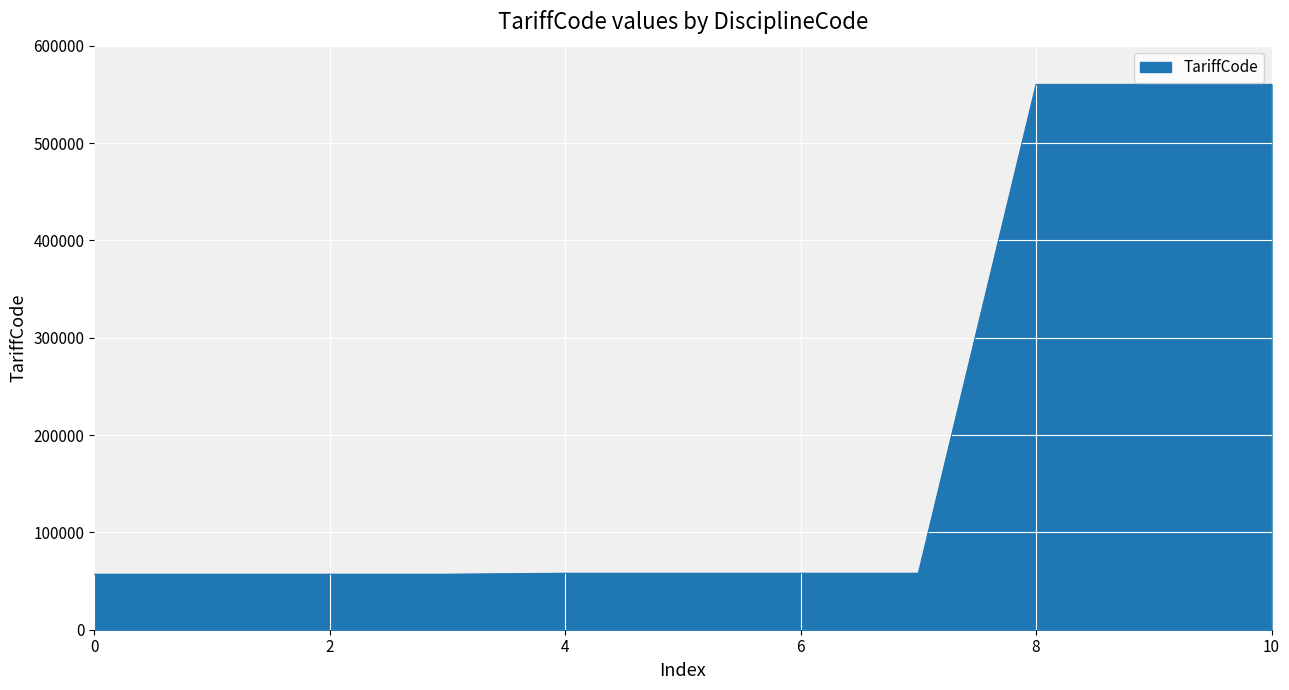

What is the maximum value shown in the chart?

560222